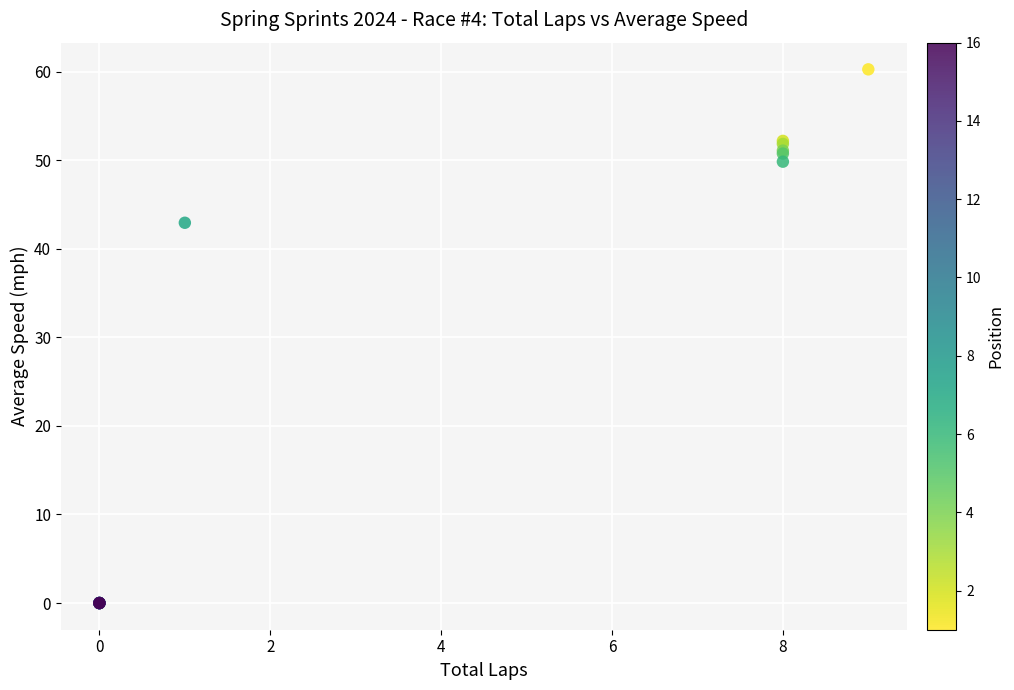

What Y value in the scatter plot is closest to 30?

42.9